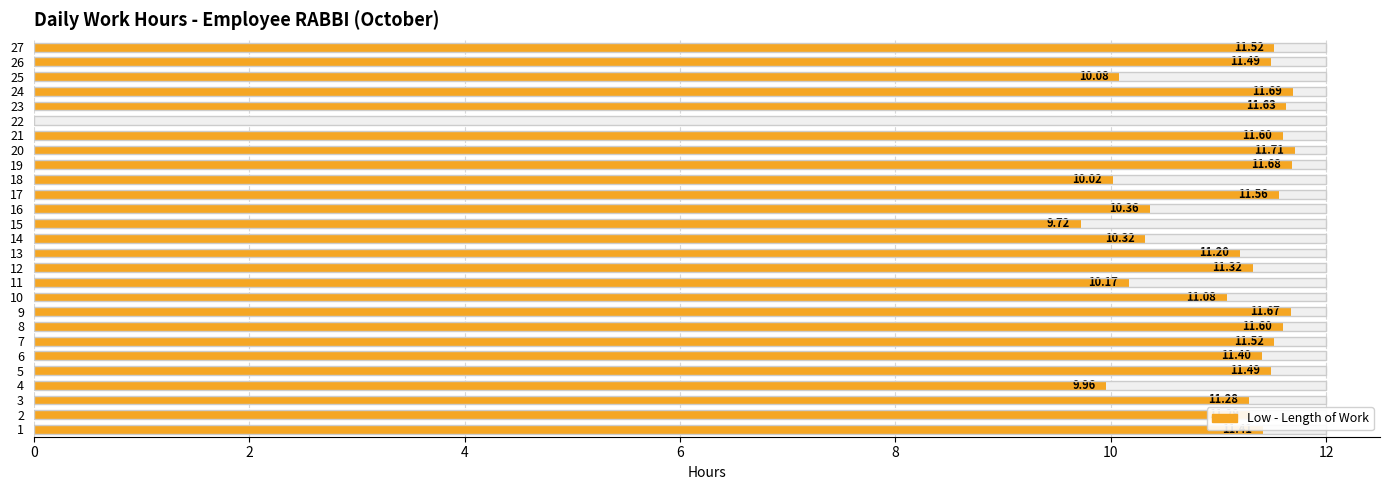

Reading left to right, extract all data points from this chart.

11.4	11.3	11.3	10.0	11.5	11.4	11.5	11.6	11.7	11.1	10.2	11.3	11.2	10.3	9.7	10.4	11.6	10.0	11.7	11.7	11.6	0.0	11.6	11.7	10.1	11.5	11.5